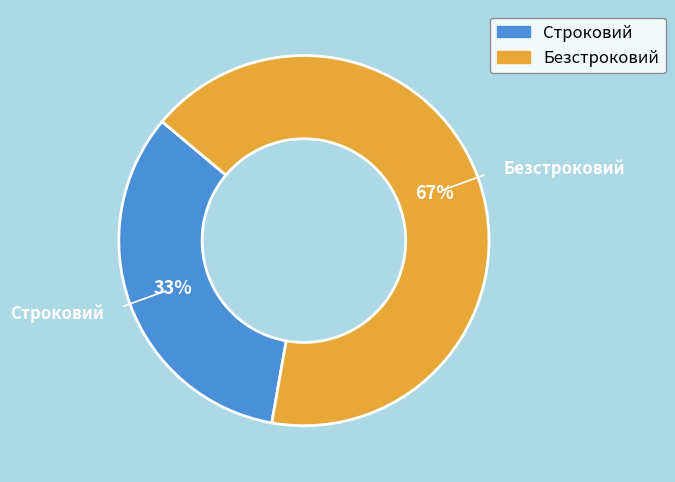

What is the majority slice?

Безстроковий